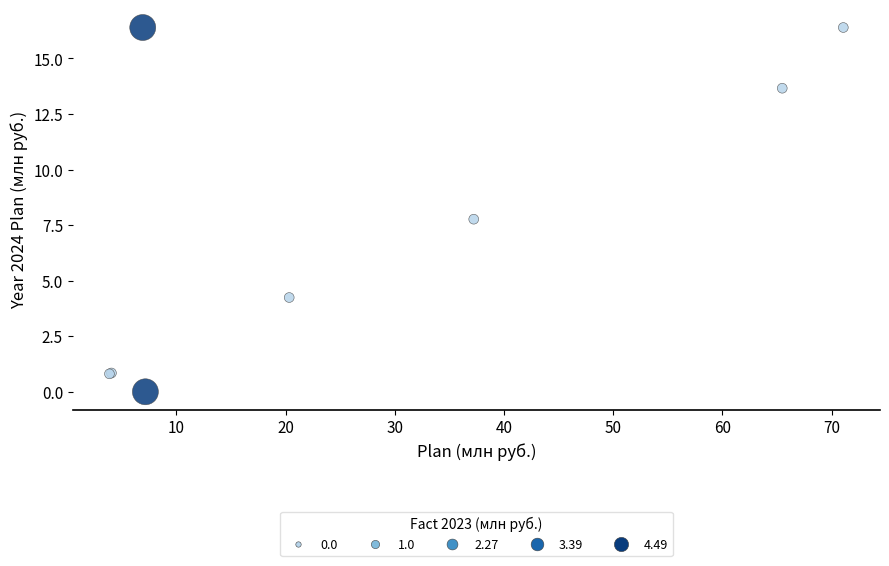

What Y value in the scatter plot is closest to 8?

7.8